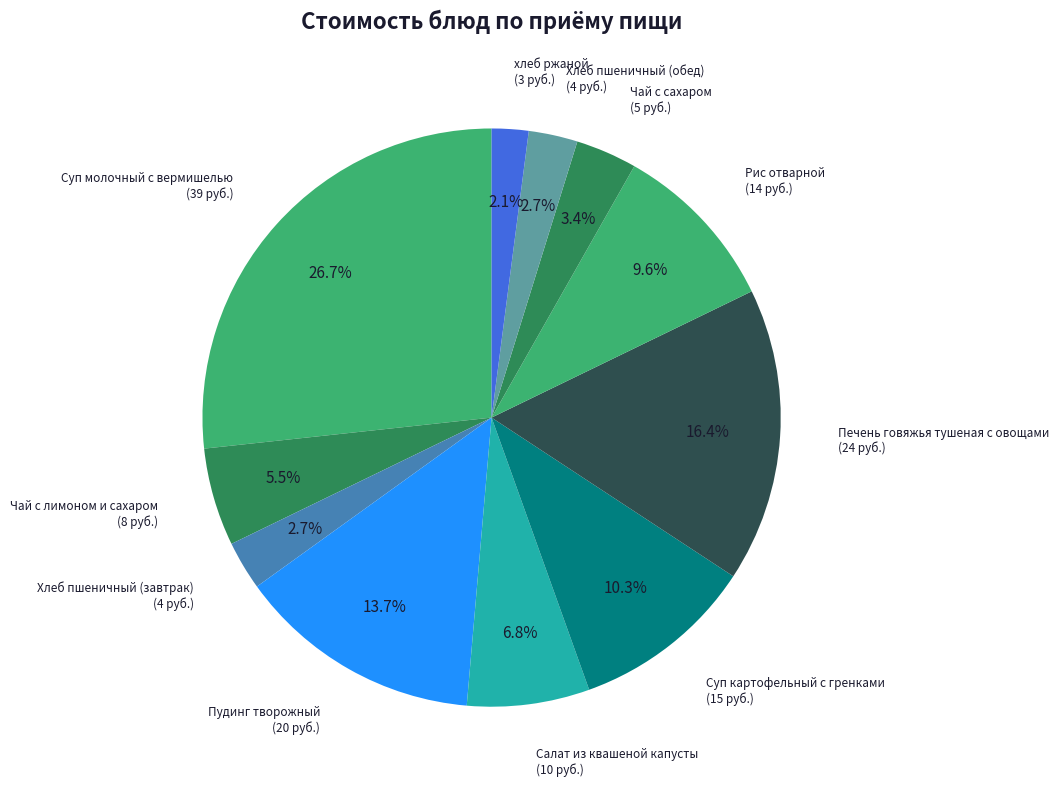

What portion of the pie excludes Салат из квашеной капусты?

93.2%